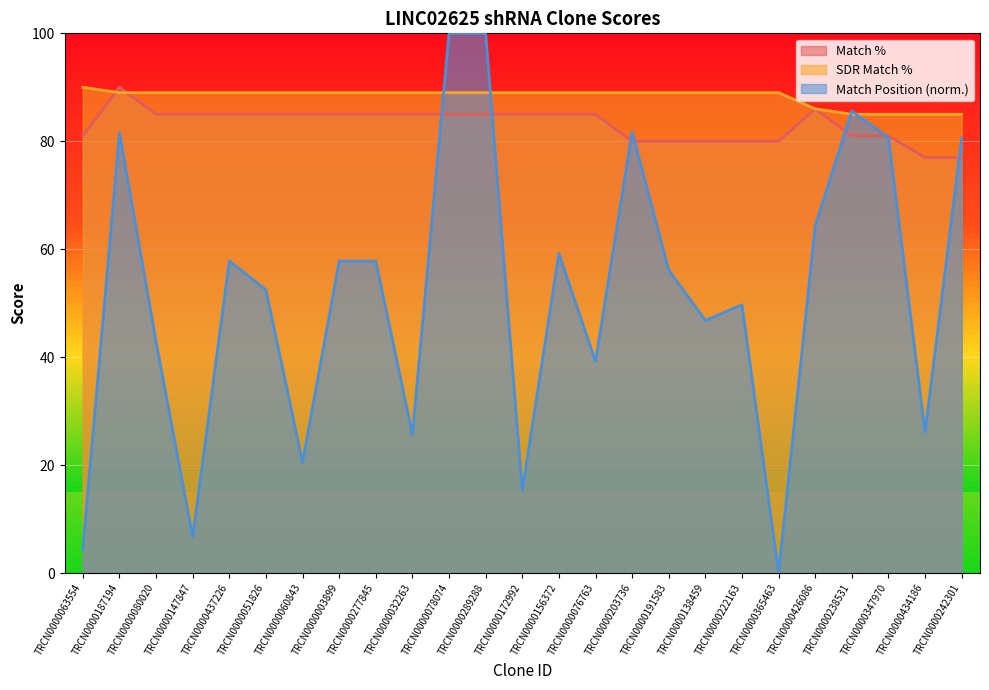

Count the number of data series in this chart.

3